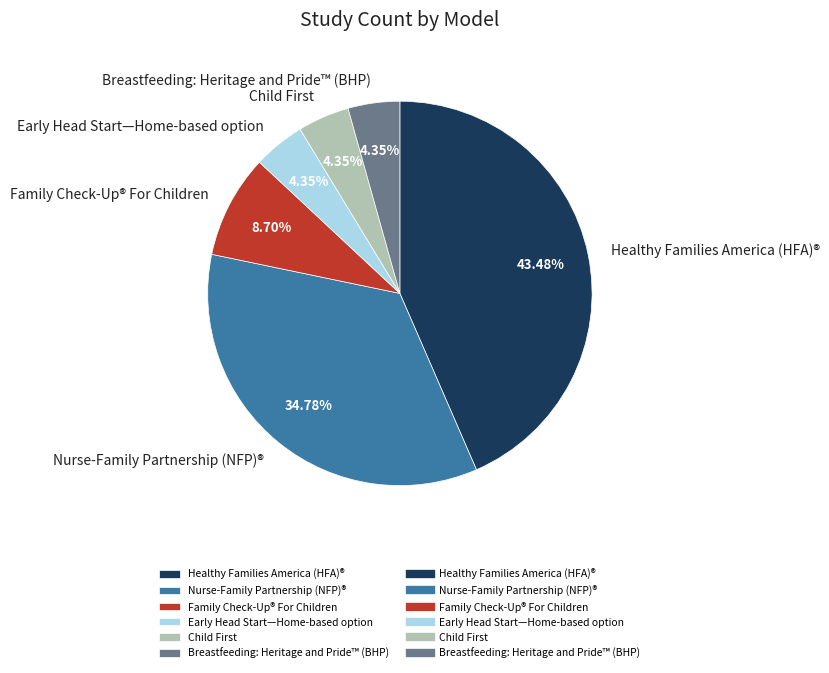

To the nearest percent, what is the average slice percentage?

17%